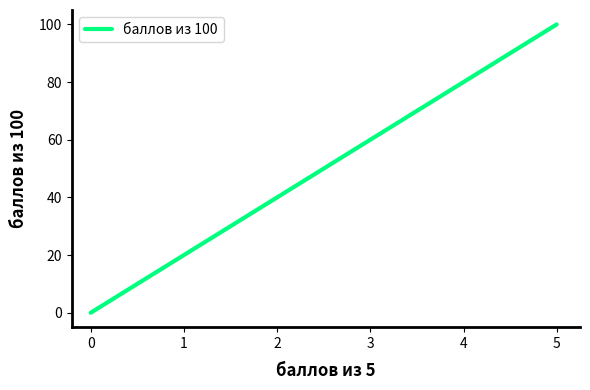

True or false: there are more than 2 points higher than both neighbors.

False